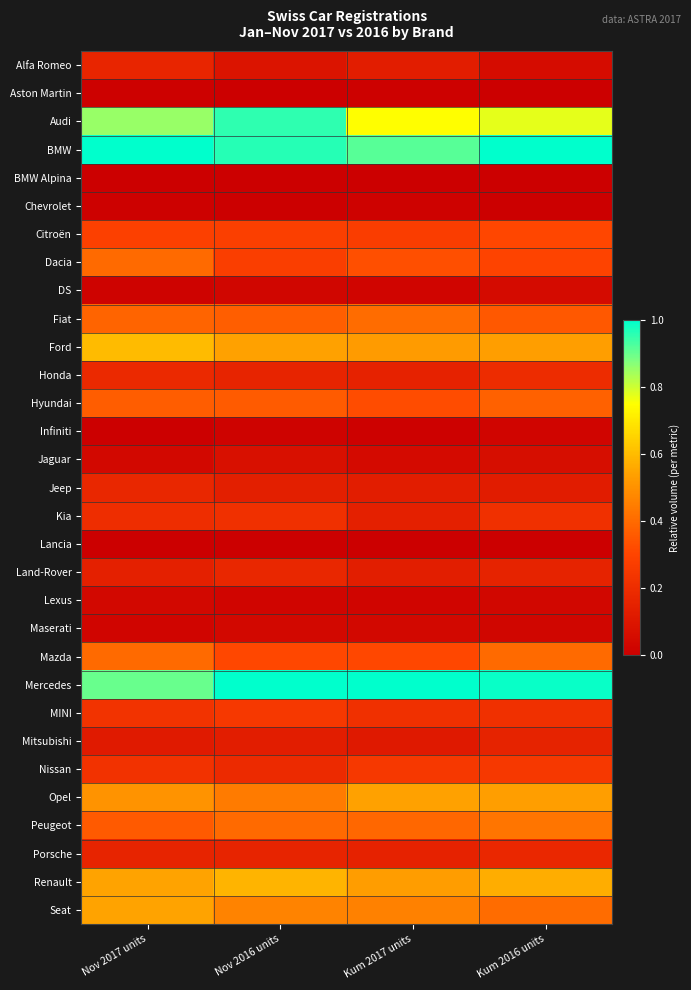

Which has a higher value, Nov 2017 units or Nov 2016 units?

Nov 2017 units